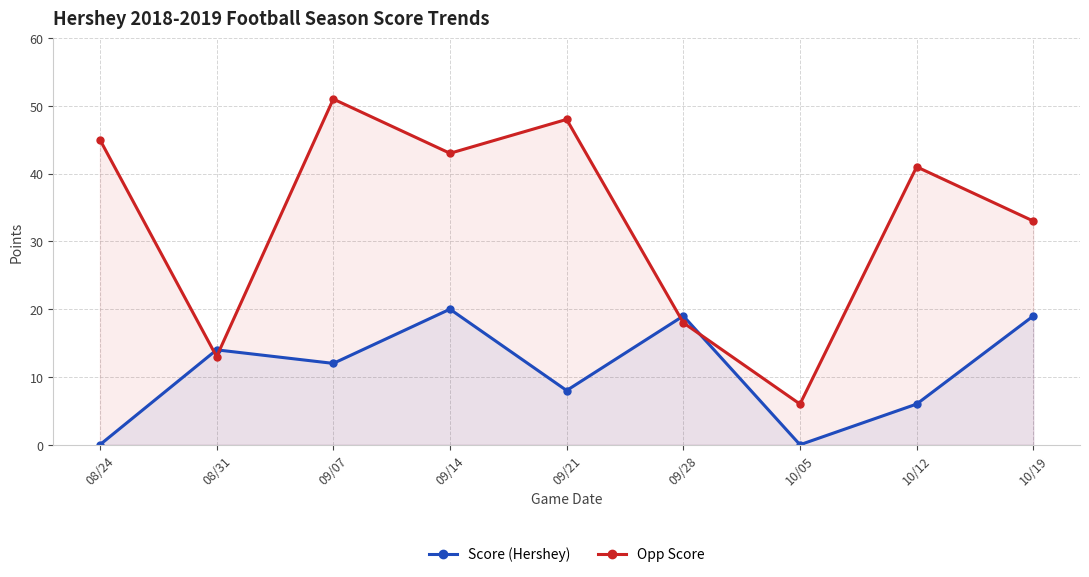

True or false: Score (Hershey) has more than 1 interior local peaks.

True